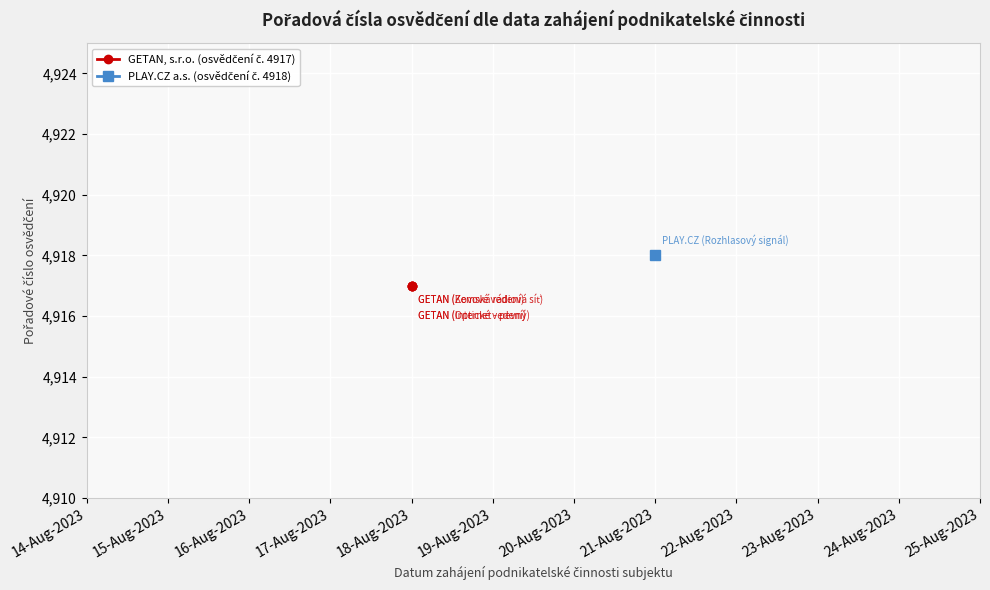

What is the ratio of the value at 2023-08-16 to the value at 2023-08-16?

1.0